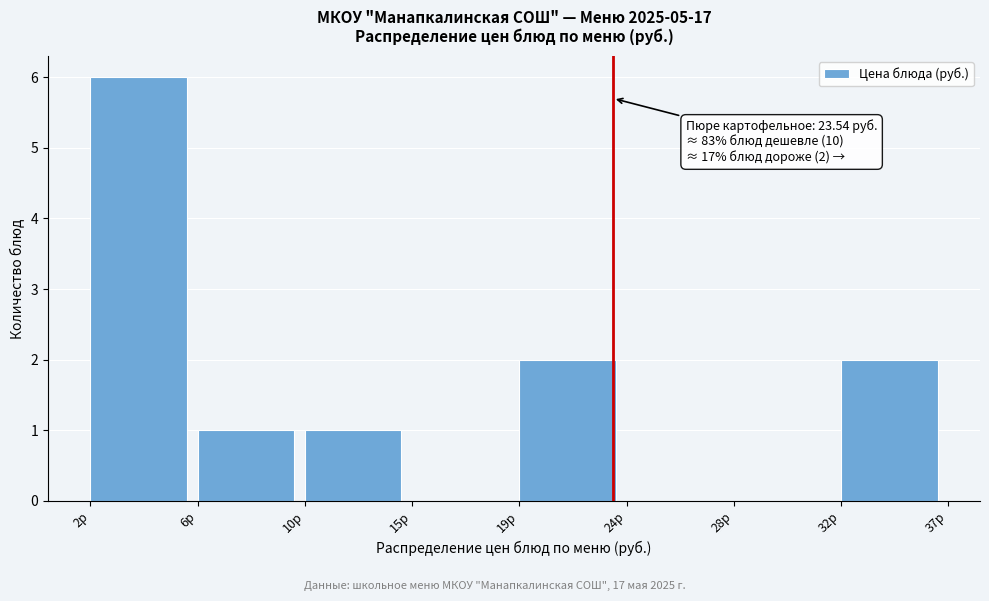

Reading right to left, transcribe all the data shown in this chart.

32р=2	28р=0	24р=0	19р=2	15р=0	10р=1	6р=1	2р=6